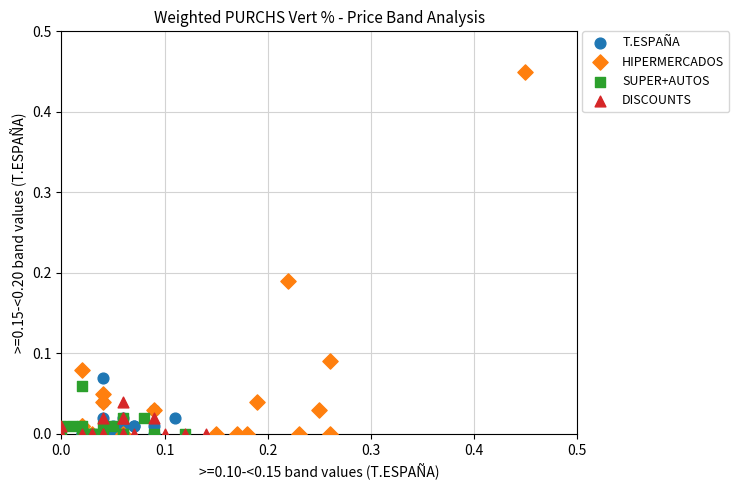

Which series reaches the maximum Y coordinate?

HIPERMERCADOS